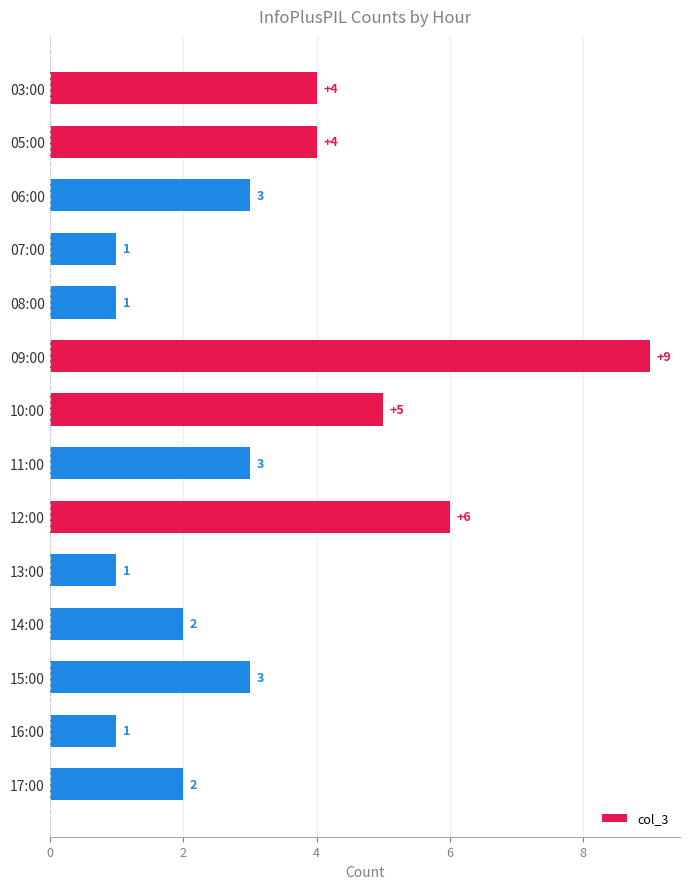

What is the smallest value displayed?

1